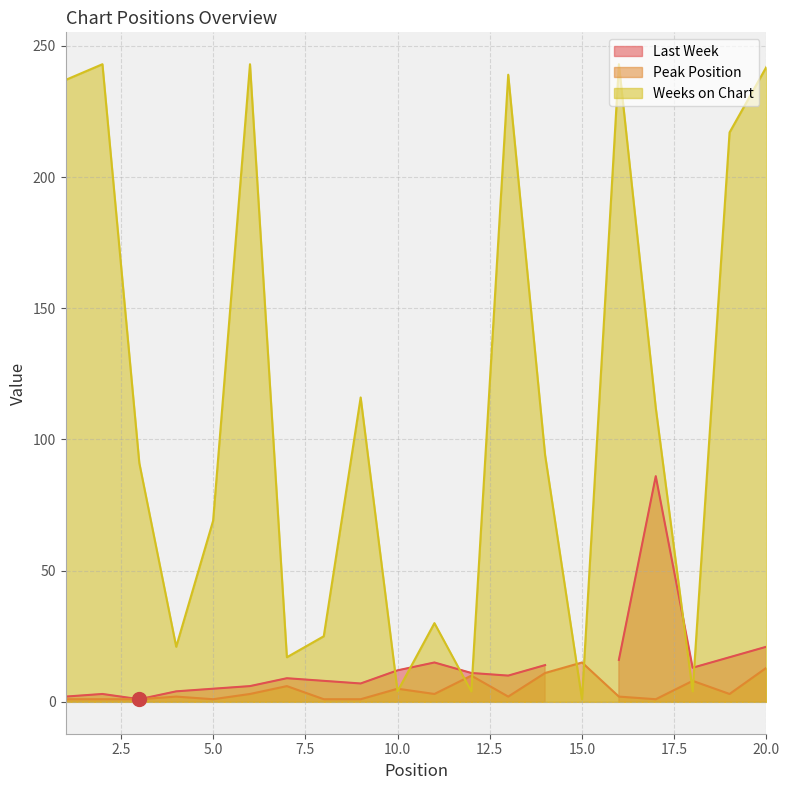

What is the sum of all Weeks on Chart values?

2252